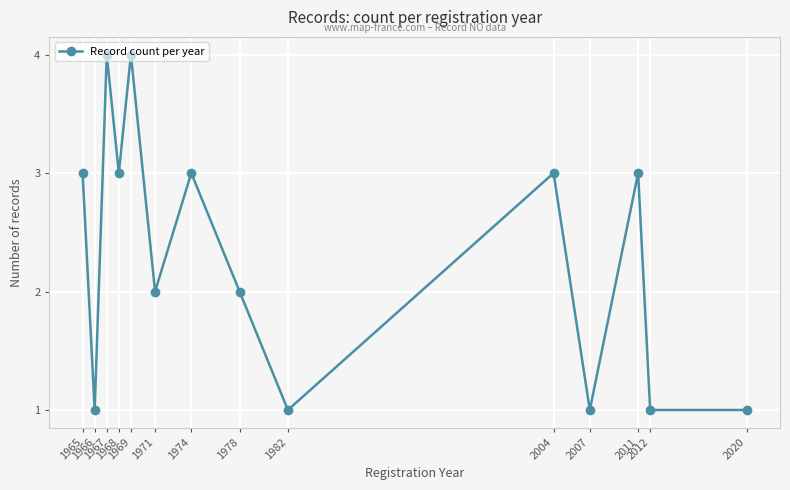

What value does the data have at 2020?

1